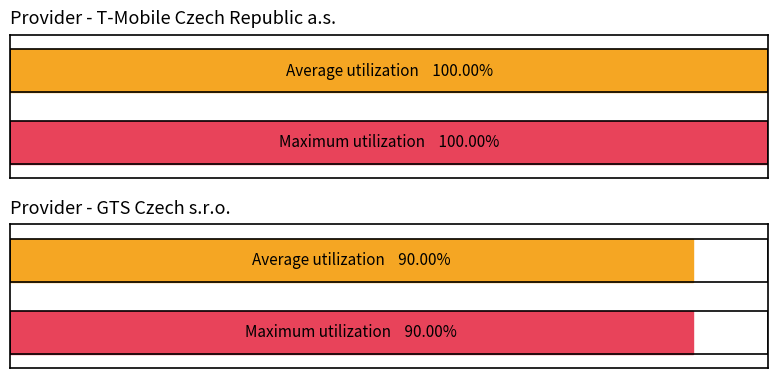

Which series has the largest range (max minus min)?

T-Mobile Czech Republic a.s.